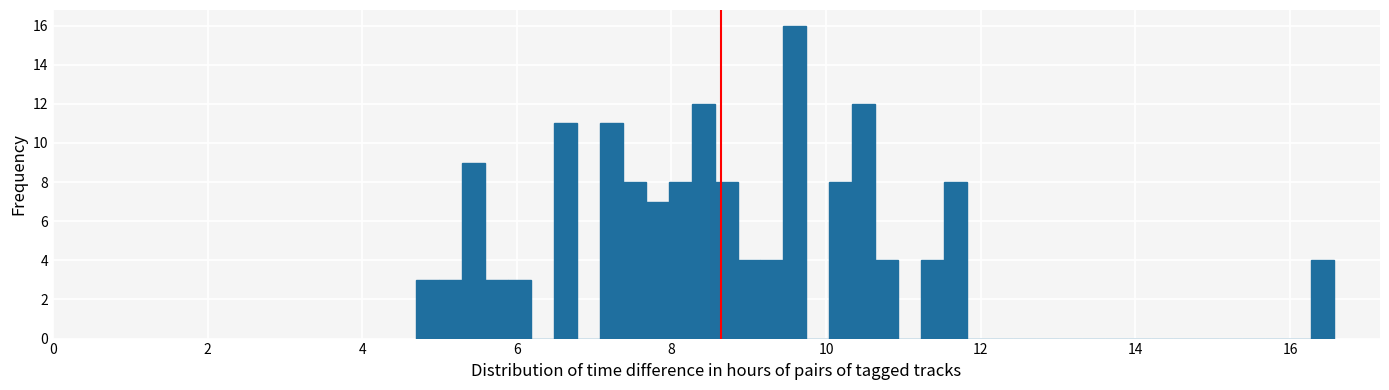

Around what value on the x-axis is the tallest bar? Give the approximate position of its centre, as read against the axis.

9.6